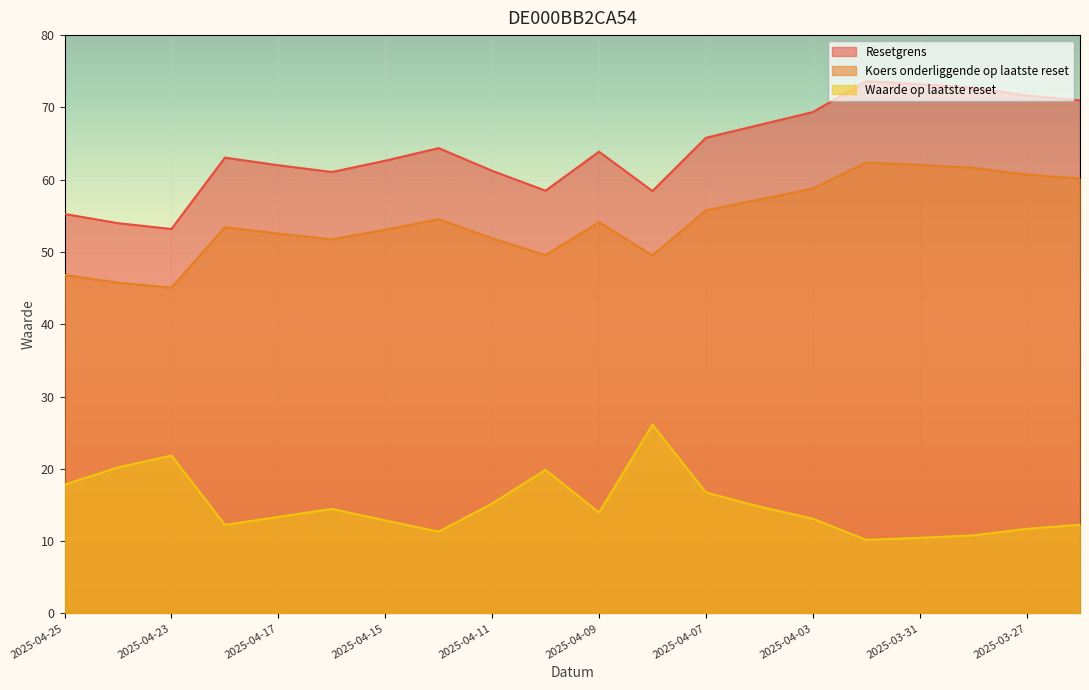

What is the spread (max minus min) of values at 2025-04-10?

38.6